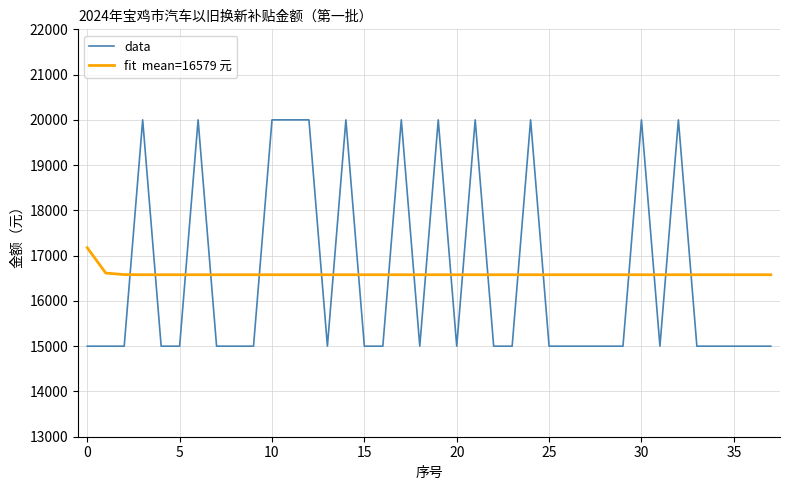

What is the maximum value shown in the chart?

20000.0